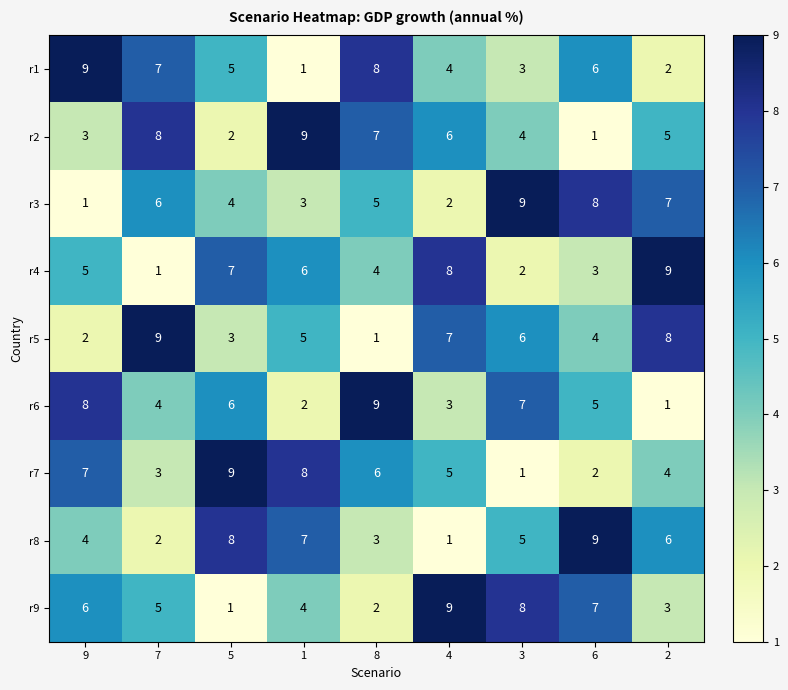

True or false: r2 has a value of 9 at 1.

True